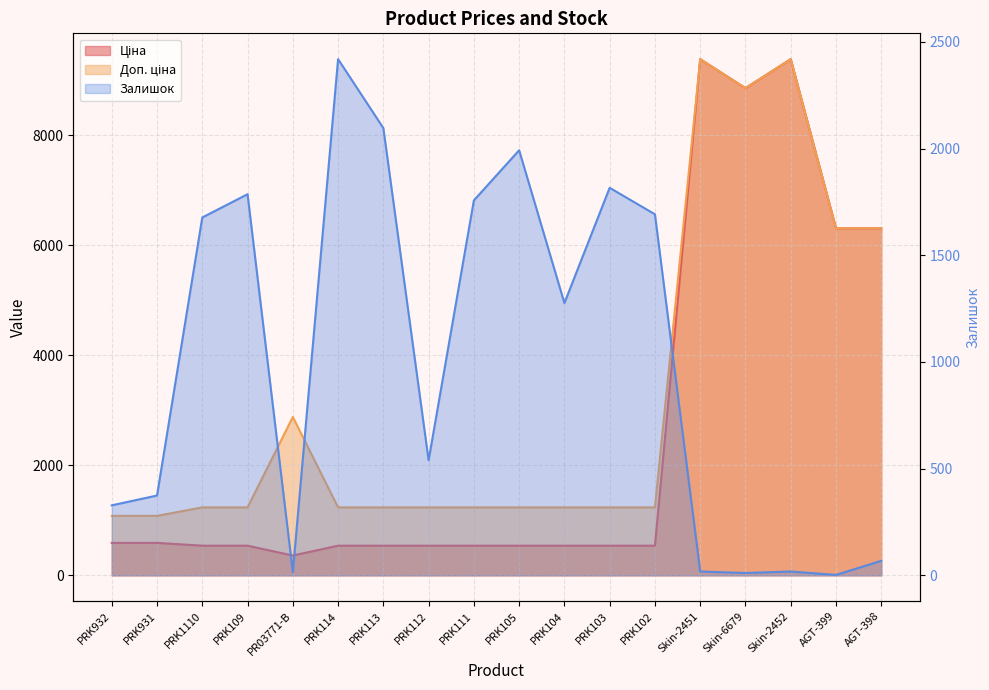

Where do Залишок and Ціна first cross each other?

PRK931 and PRK1110